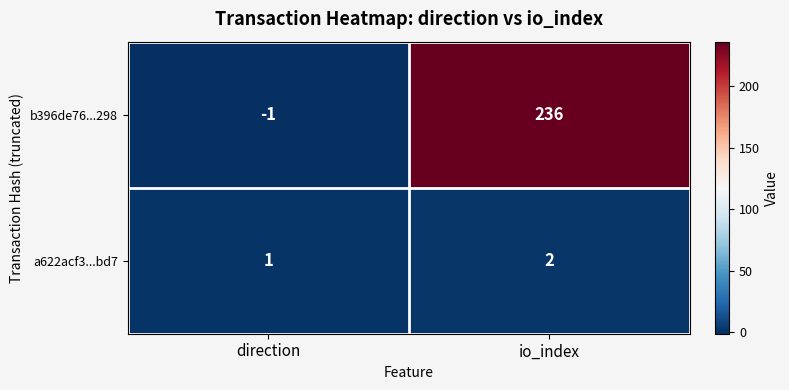

What is the spread (max minus min) of values at direction?

2